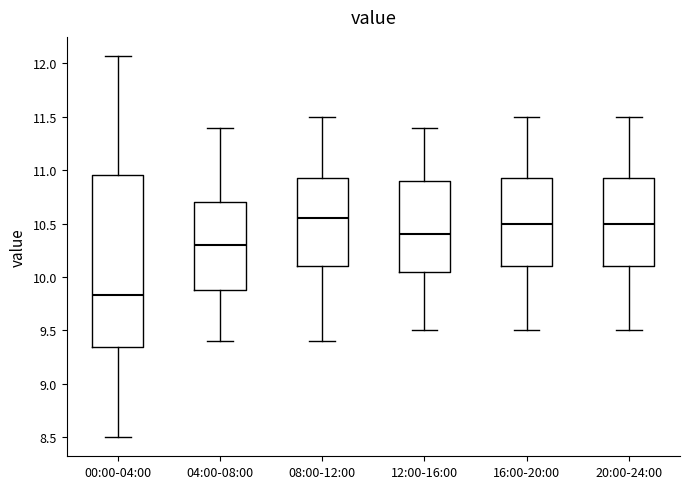

Which box's median line is the lowest?

00:00-04:00